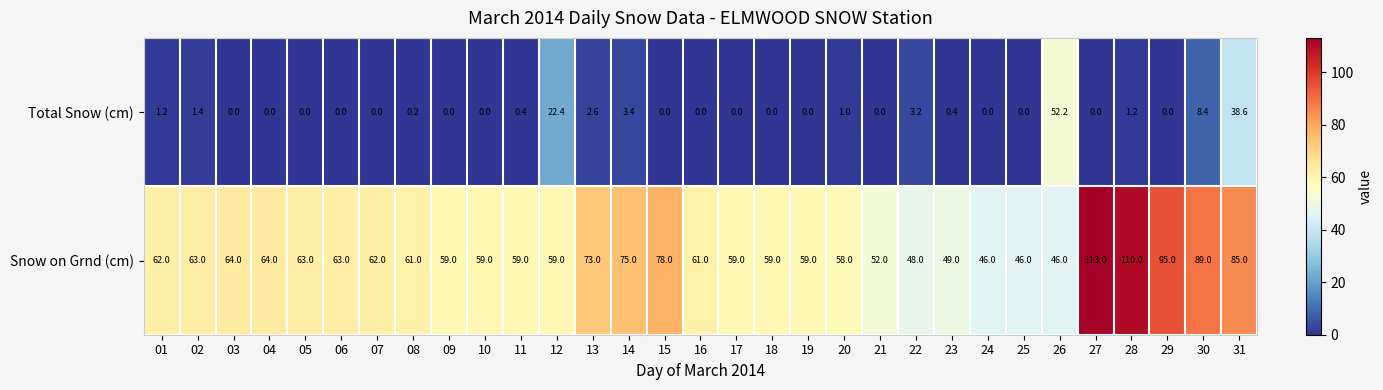

True or false: Snow on Grnd (cm) has a value of 84.0 at 20.

False